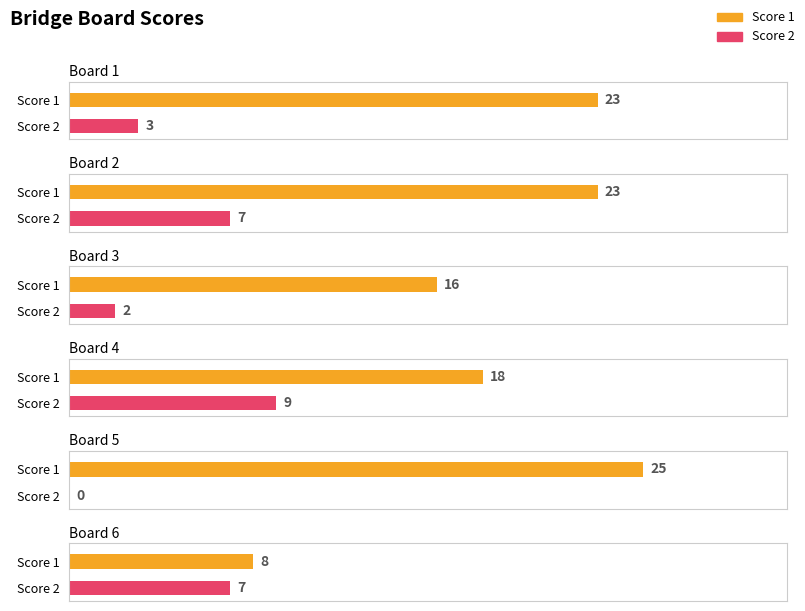

Does the chart contain stacked bars?

No